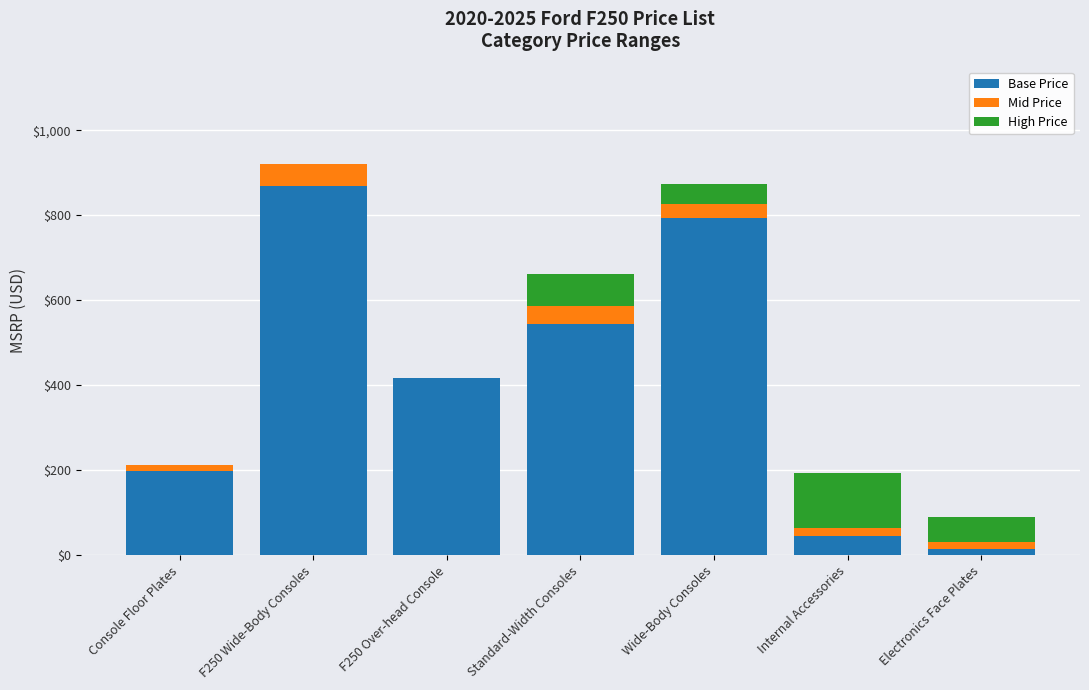

What is the maximum value for Base Price?

869